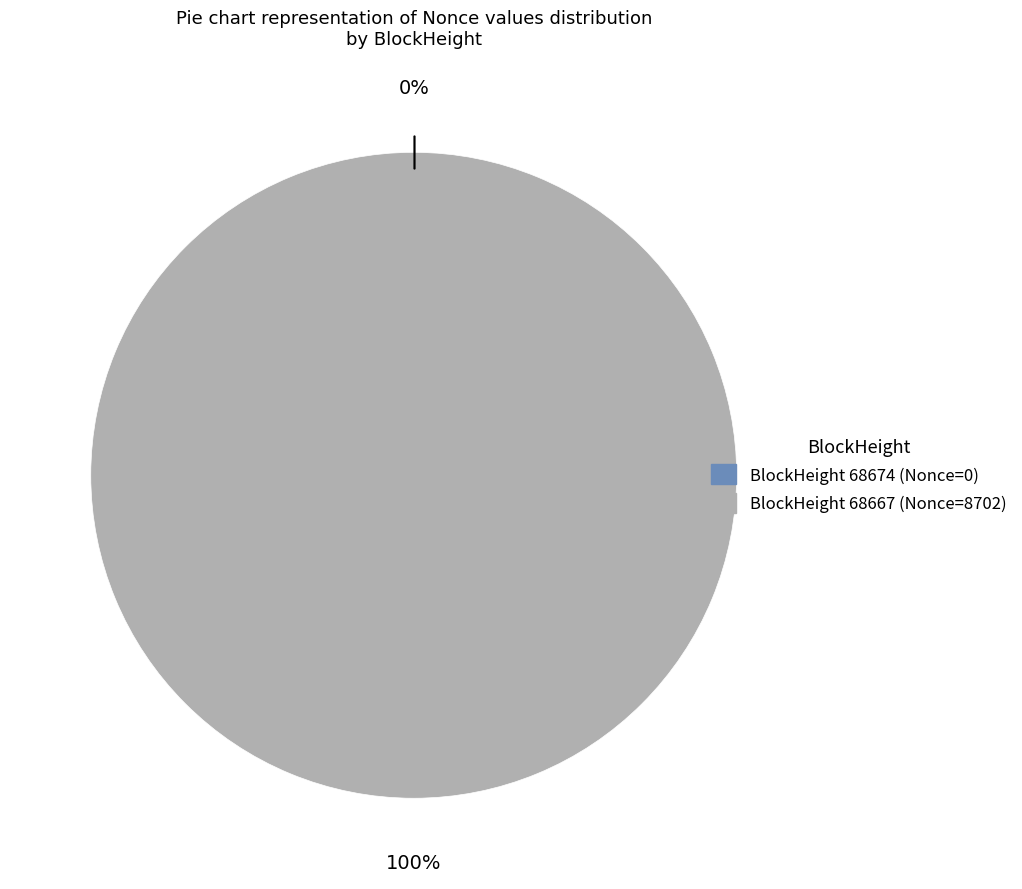

What is the change in value from 68674 to 68667?

+8702